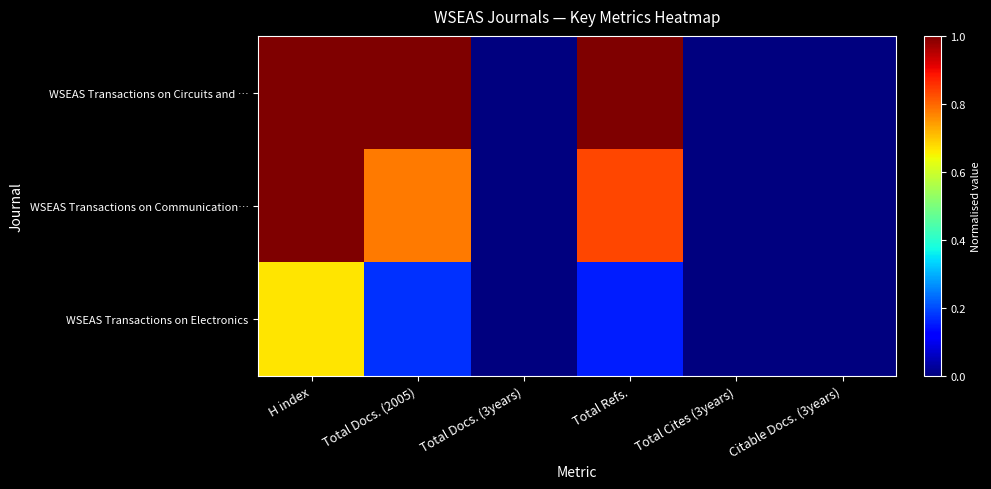

Reading left to right, transcribe all the data shown in this chart.

WSEAS Transactions on Circuits and …: H index=1.0	Total Docs. (2005)=1.0	Total Docs. (3years)=0.0	Total Refs.=1.0	Total Cites (3years)=0.0	Citable Docs. (3years)=0.0
WSEAS Transactions on Communication…: H index=1.0	Total Docs. (2005)=0.8	Total Docs. (3years)=0.0	Total Refs.=0.8	Total Cites (3years)=0.0	Citable Docs. (3years)=0.0
WSEAS Transactions on Electronics: H index=0.7	Total Docs. (2005)=0.2	Total Docs. (3years)=0.0	Total Refs.=0.2	Total Cites (3years)=0.0	Citable Docs. (3years)=0.0